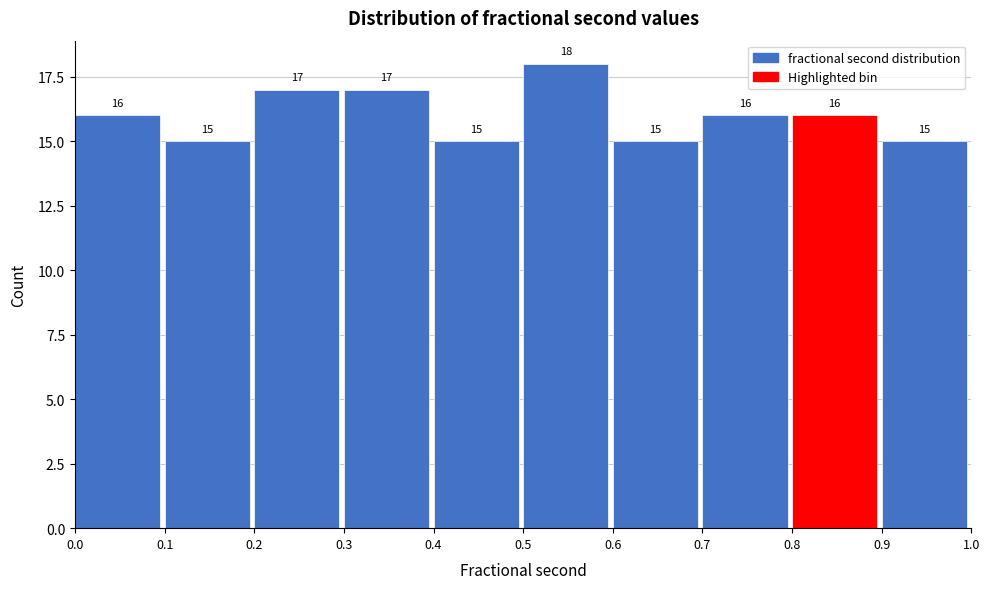

Reading left to right, list every bar in this chart as the range it spans on the x-axis followed by its height.

0.0 to 0.1: 16
0.1 to 0.2: 15
0.2 to 0.3: 17
0.3 to 0.4: 17
0.4 to 0.5: 15
0.5 to 0.6: 18
0.6 to 0.7: 15
0.7 to 0.8: 16
0.8 to 0.9: 16
0.9 to 1.0: 15